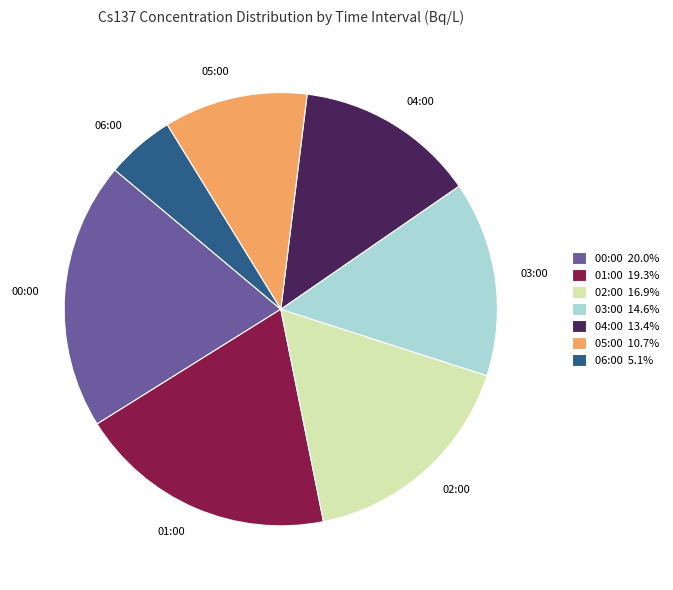

What is the ratio of the value at 05:00 to the value at 03:00?

0.7